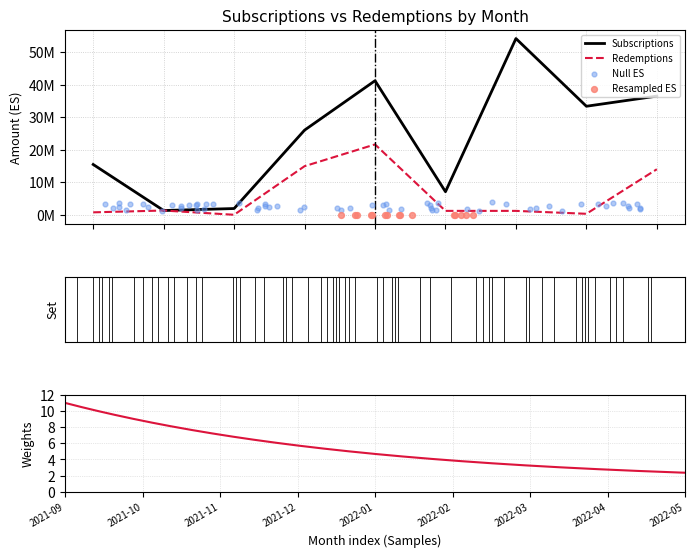

What is the total value across all series at 2022-03?

55436088.2